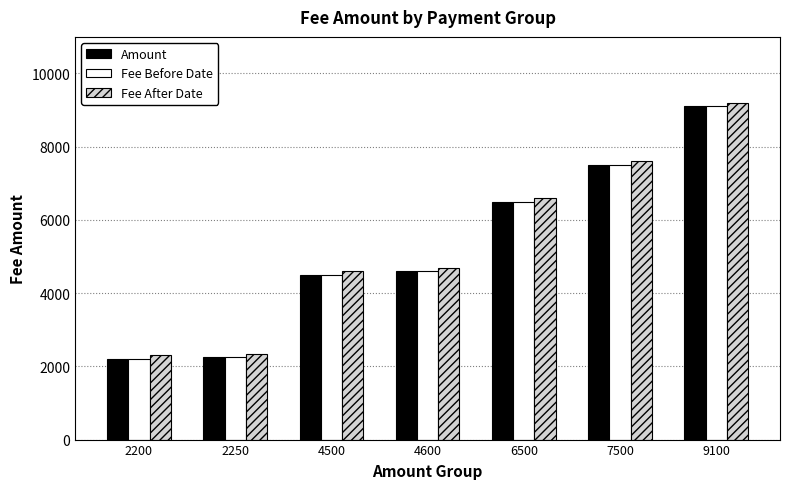

Does the chart contain stacked bars?

No